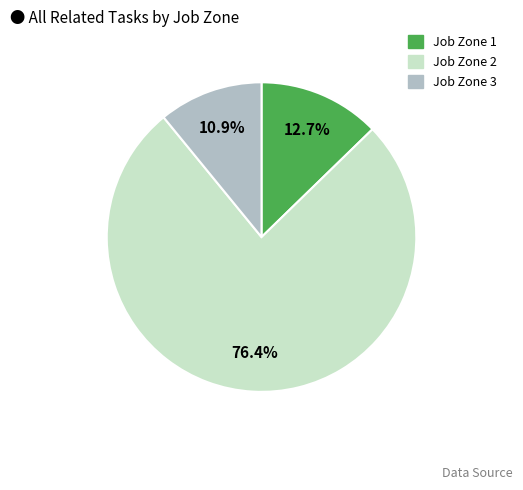

Is there any slice that represents more than half of the pie?

Yes